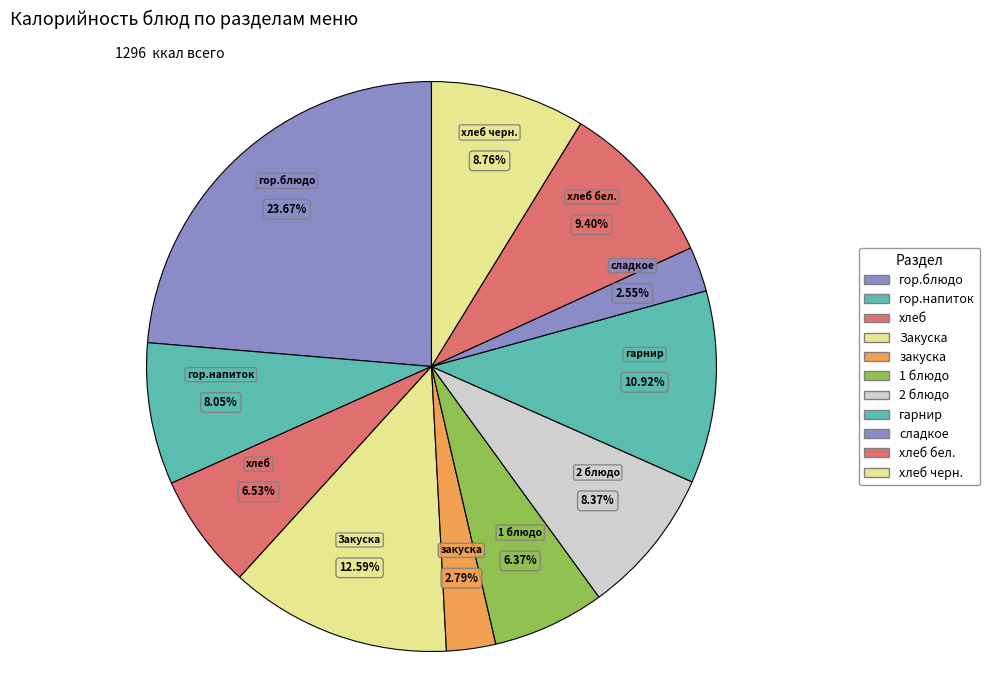

How many segments does this pie chart have?

11